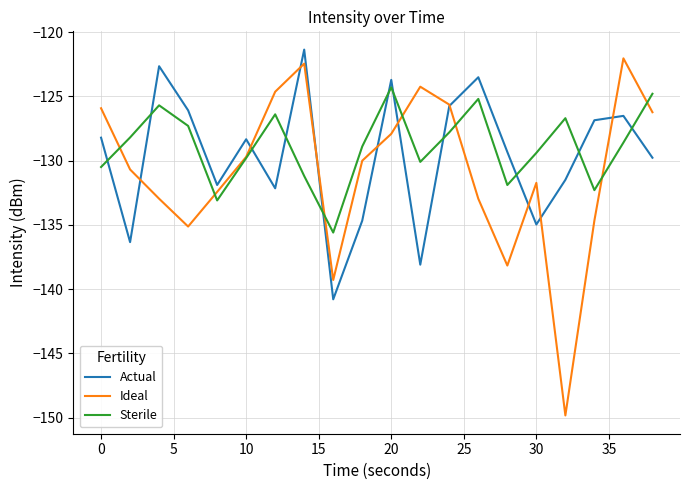

What is the smallest value displayed?

-149.8